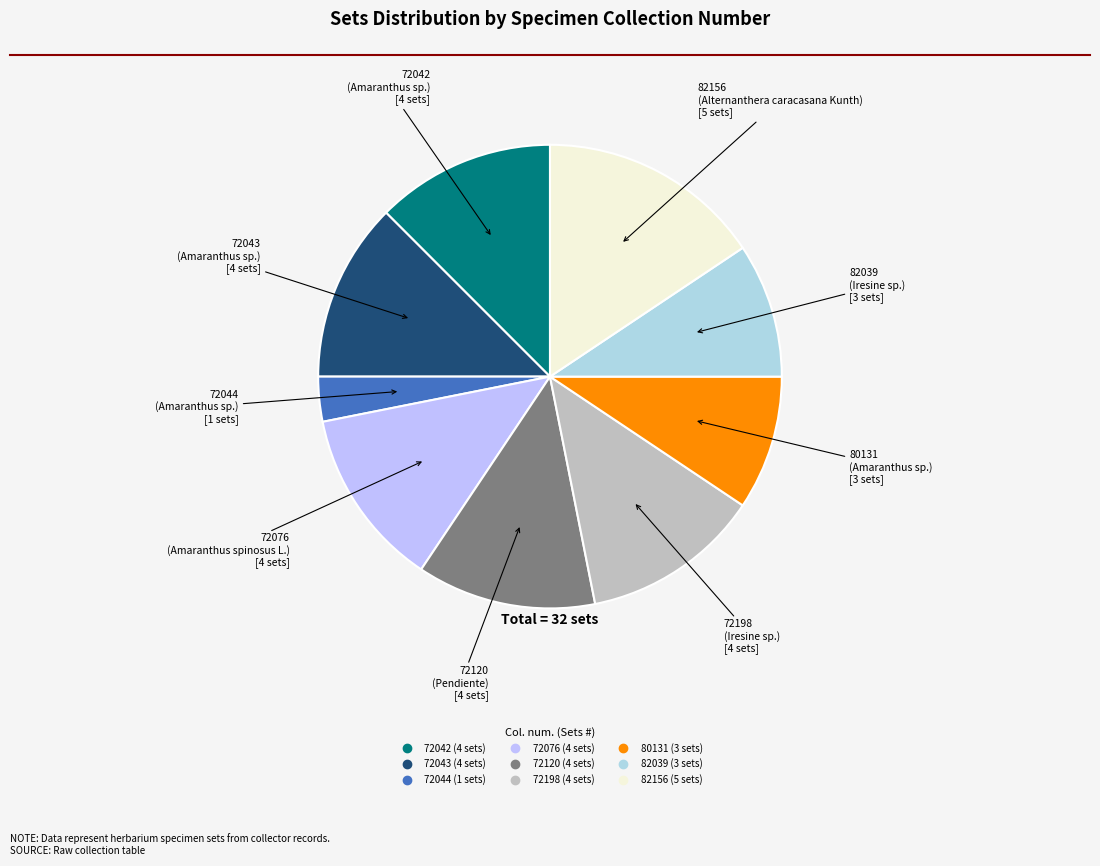

What is the smallest slice in the pie chart?

72044